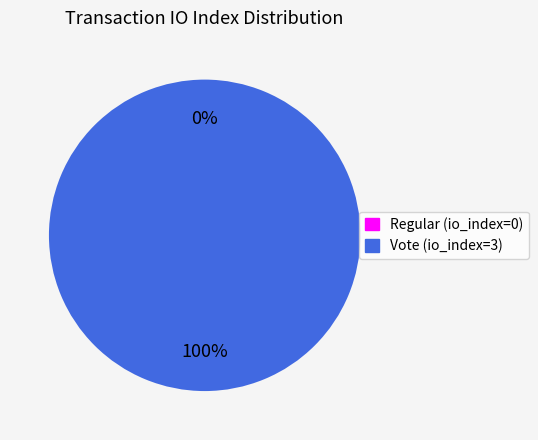

To the nearest percent, what is the combined percentage of Vote (io_index=3) and Regular (io_index=0)?

100%